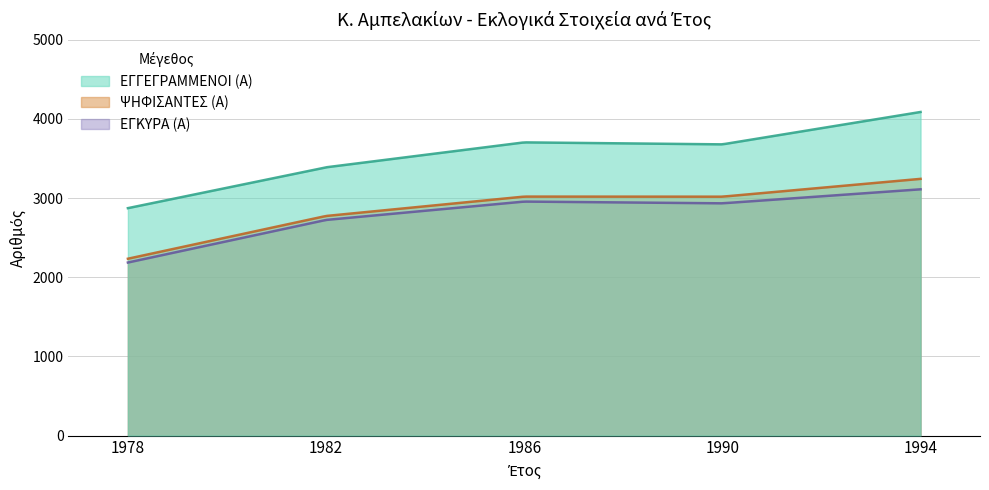

What are all the series names shown in the legend?

ΕΓΓΕΓΡΑΜΜΕΝΟΙ (Α), ΨΗΦΙΣΑΝΤΕΣ (Α), ΕΓΚΥΡΑ (Α)